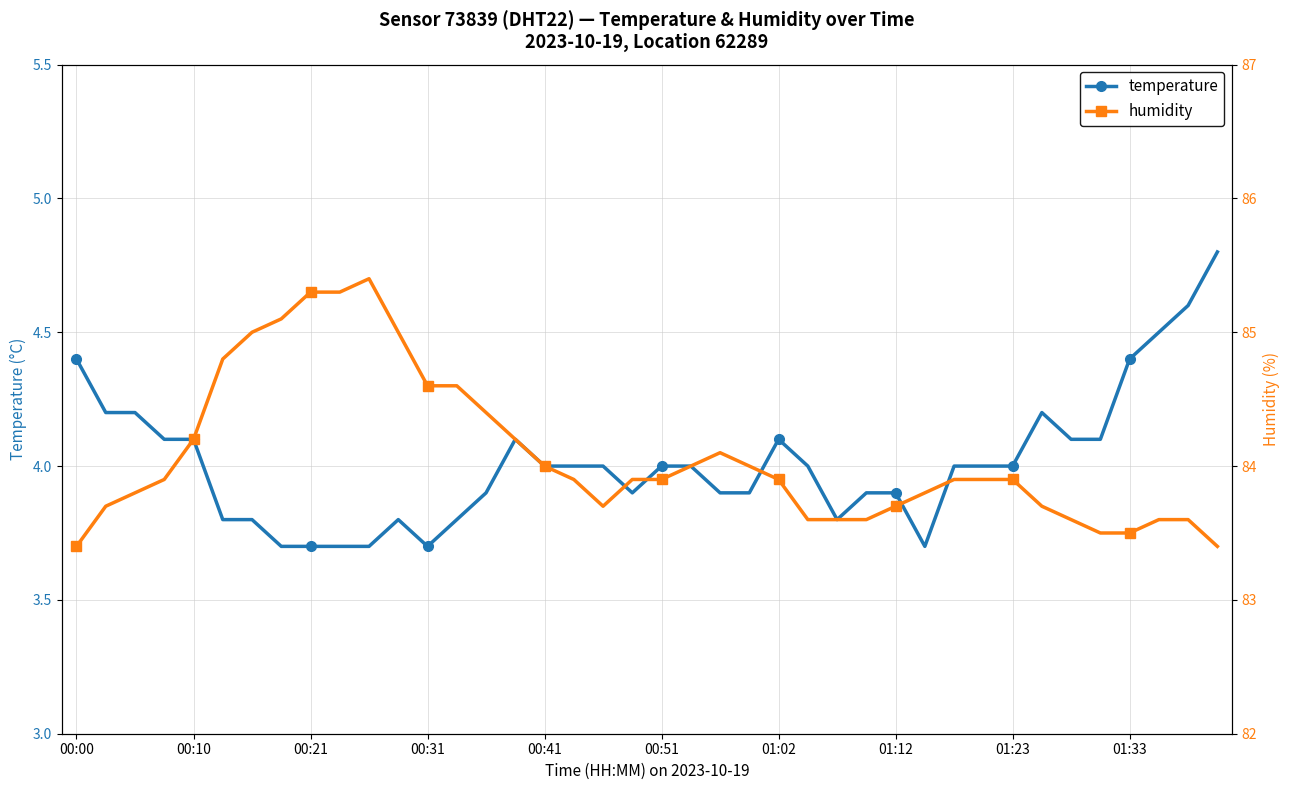

How many lines are shown in the chart?

2